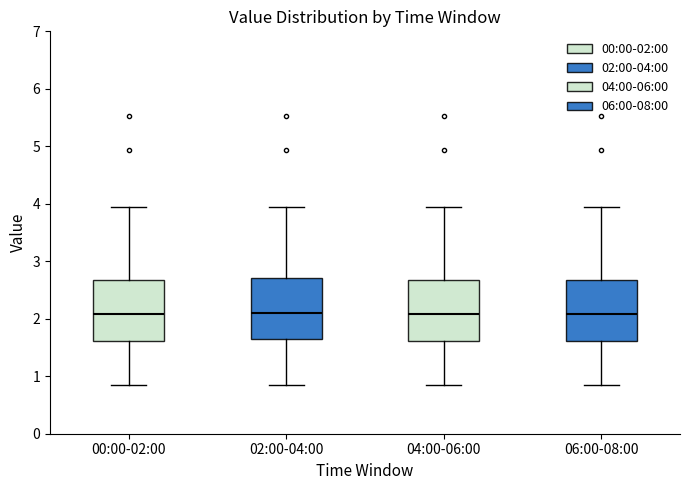

Reading left to right, read every box against the y-axis: the position of its median line, the range the box covers, and the ends of its whiskers. The values are not printed on the chart, so give them approximately, as read against the axis.

00:00-02:00: median 2.1, box 1.6 to 2.7, whiskers 0.9 to 4.0
02:00-04:00: median 2.1, box 1.6 to 2.7, whiskers 0.9 to 4.0
04:00-06:00: median 2.1, box 1.6 to 2.7, whiskers 0.9 to 4.0
06:00-08:00: median 2.1, box 1.6 to 2.7, whiskers 0.9 to 4.0